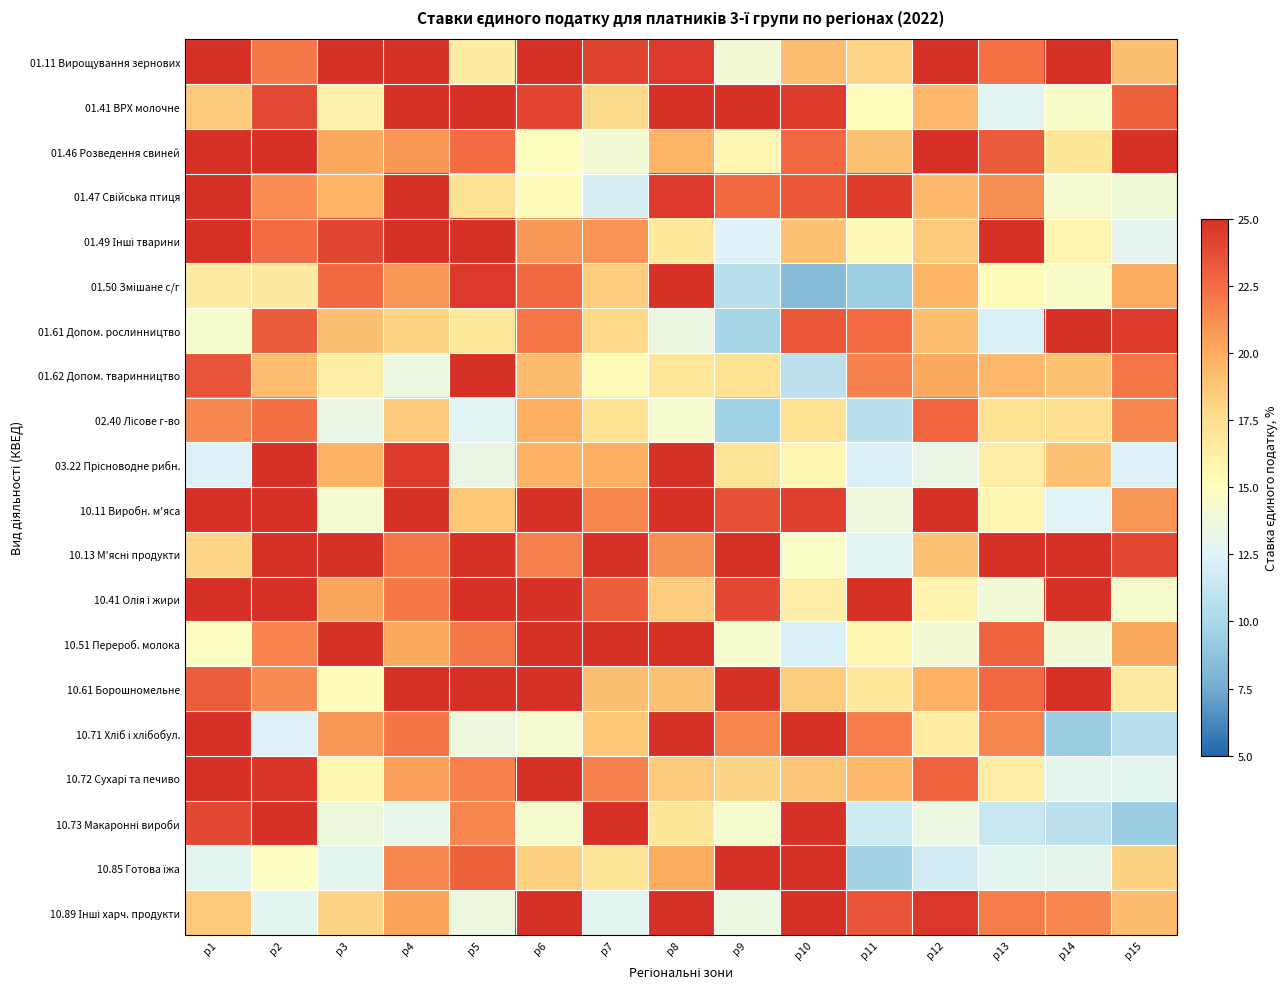

Which series has the largest total across all categories?

01.11 Вирощування зернових